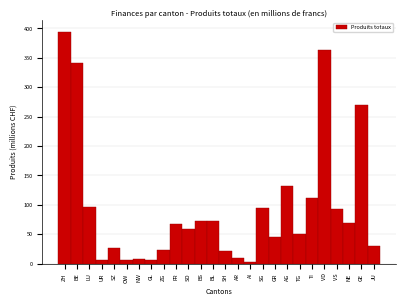

At which category does the chart reach its peak across all series?

ZH